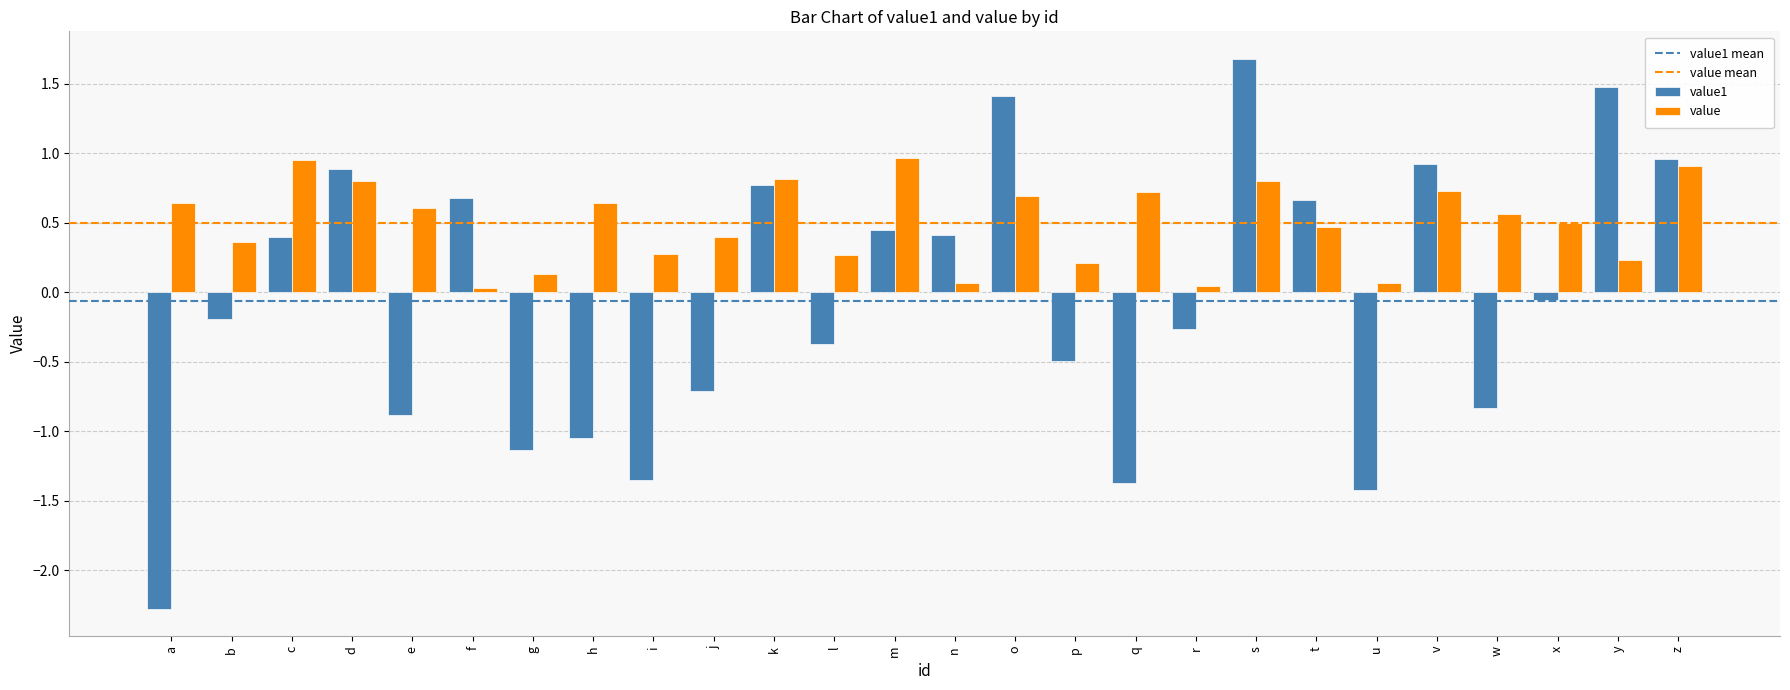

At a, list the series in order from smallest to largest.

value1, value